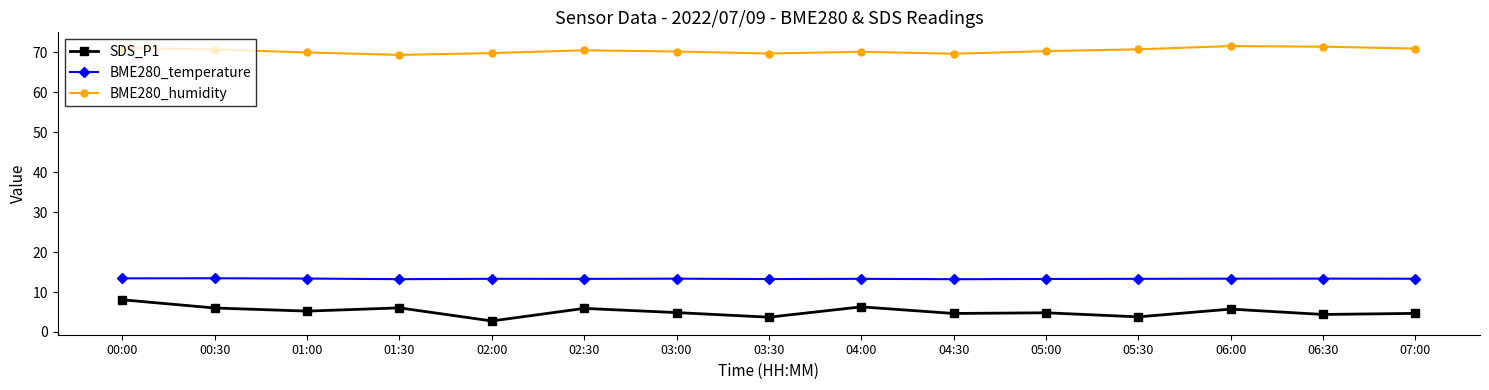

Is this an area chart (filled region under the line)?

No